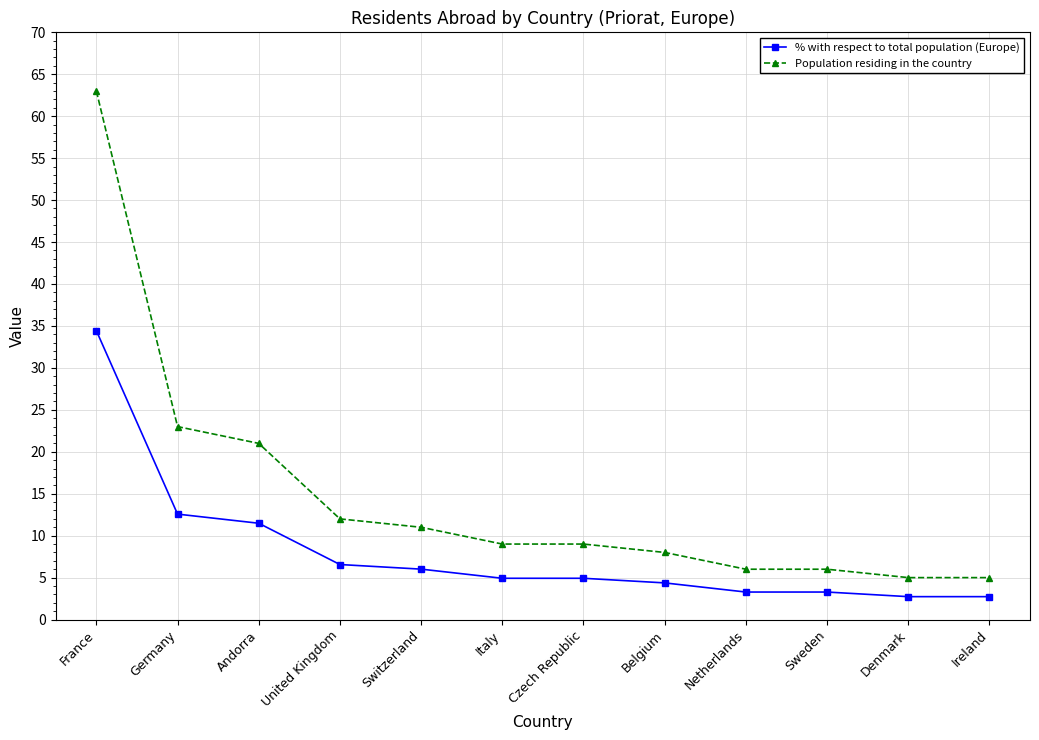

What is the value of the Population residing in the country point at the 6th from the left?

9.0